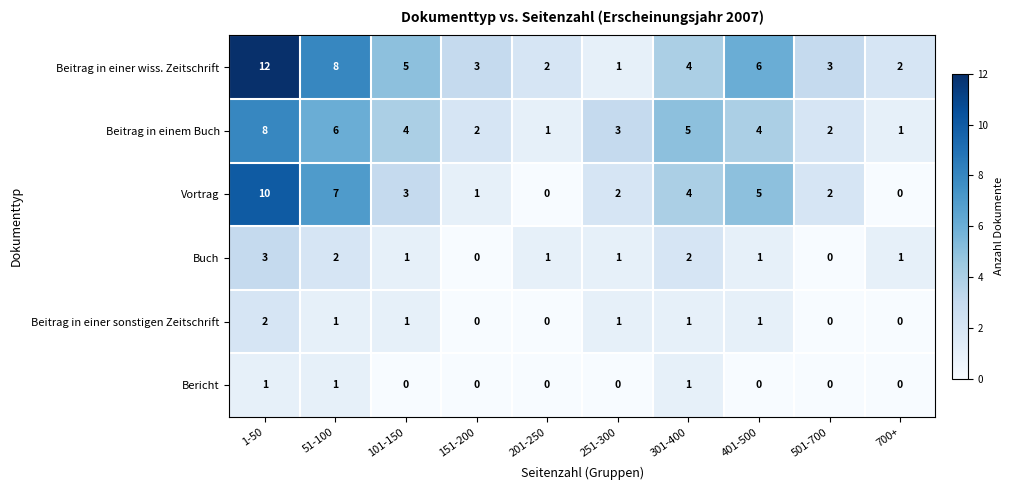

At which label is Beitrag in einer wiss. Zeitschrift closest to 6?

401-500